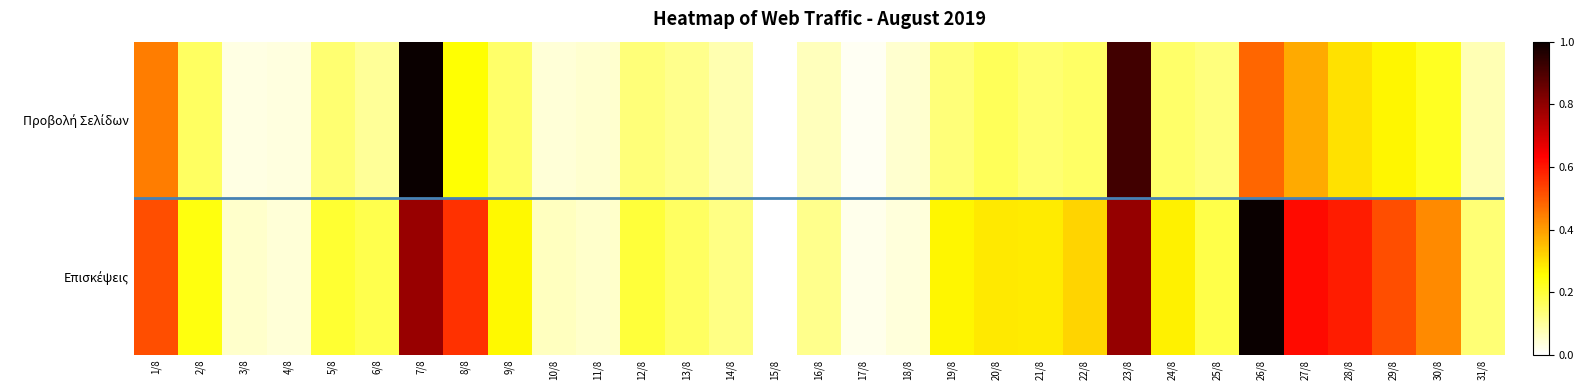

How many data points does each series have?

31